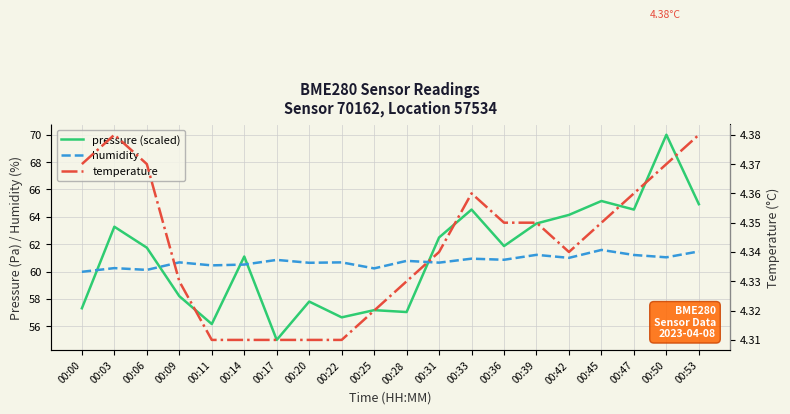

What is the total value across all series at 00:36?

127.1